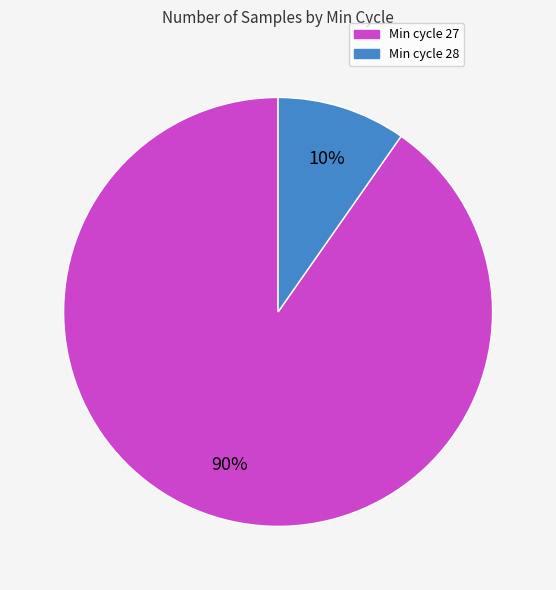

Does any single category account for the majority?

Yes